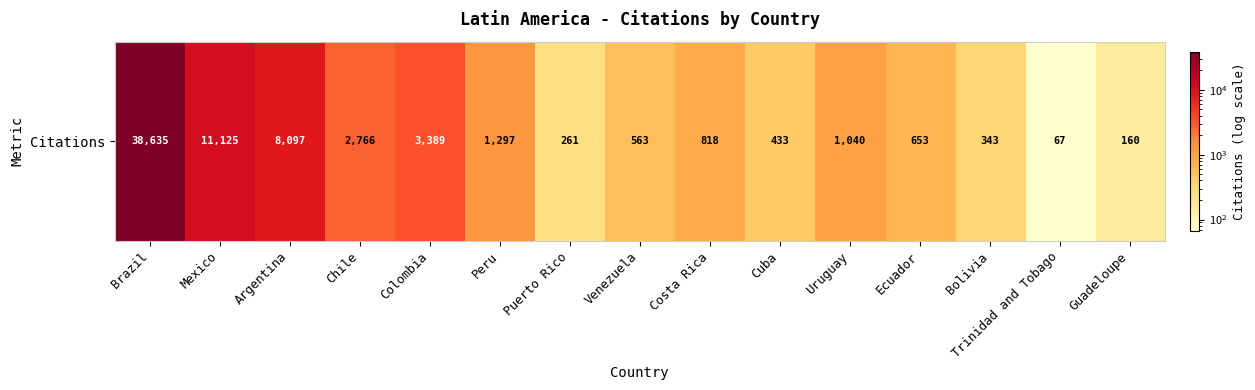

The chart shows a value of 4166 at Chile. True or false?

False